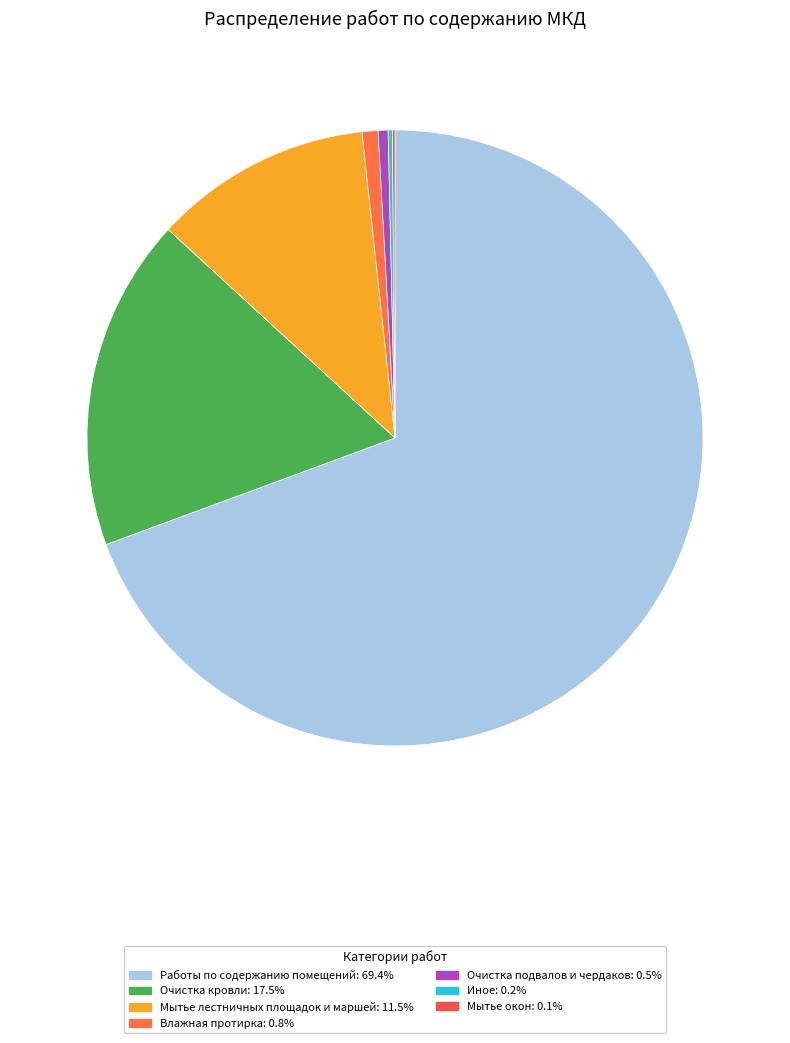

Count the number of slices in the pie.

7